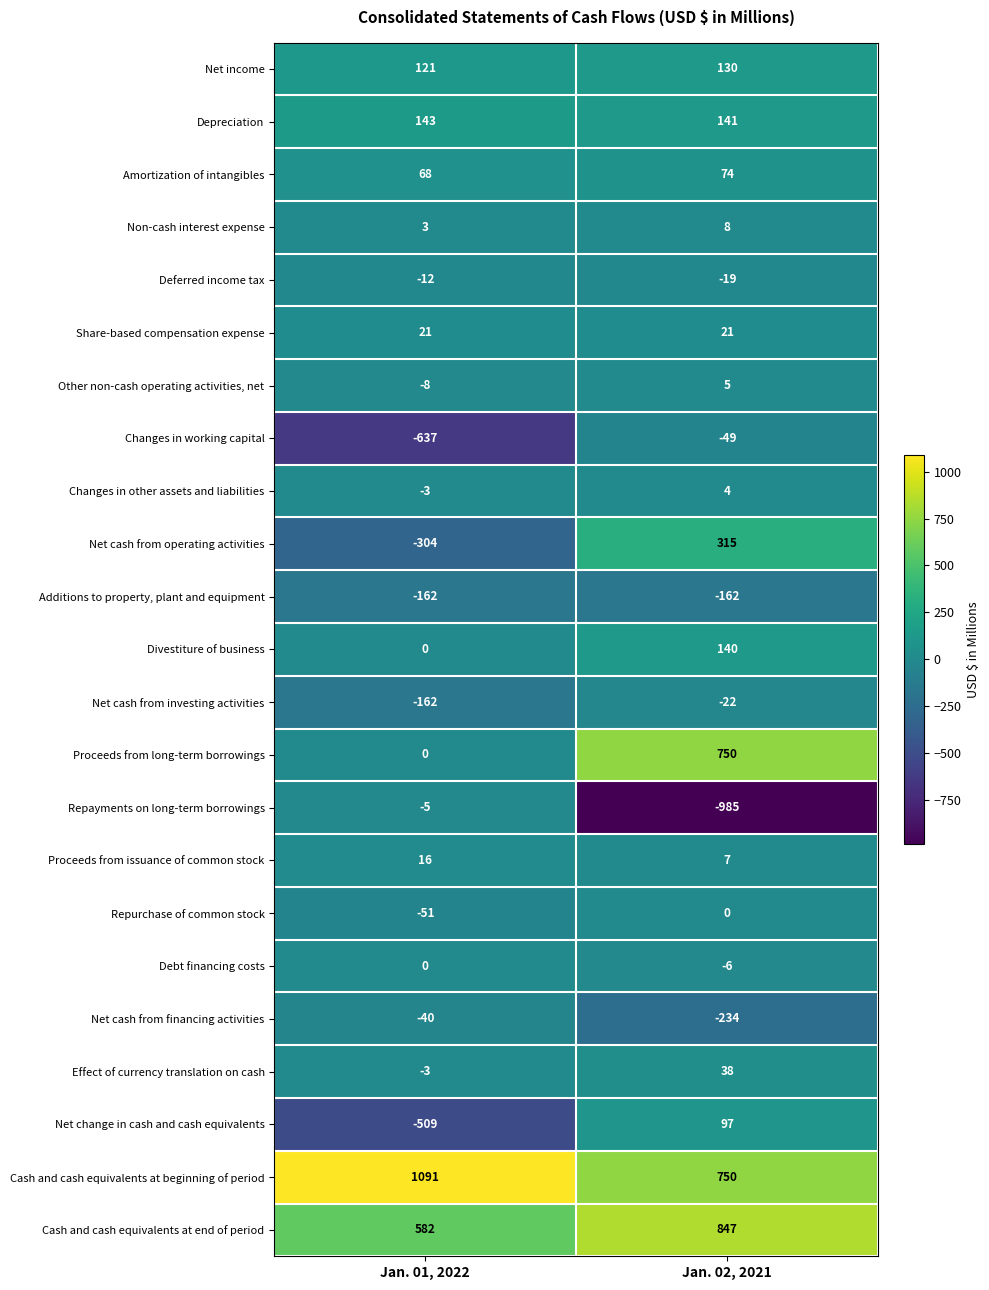

At which label does Amortization of intangibles reach its minimum?

Jan. 01, 2022